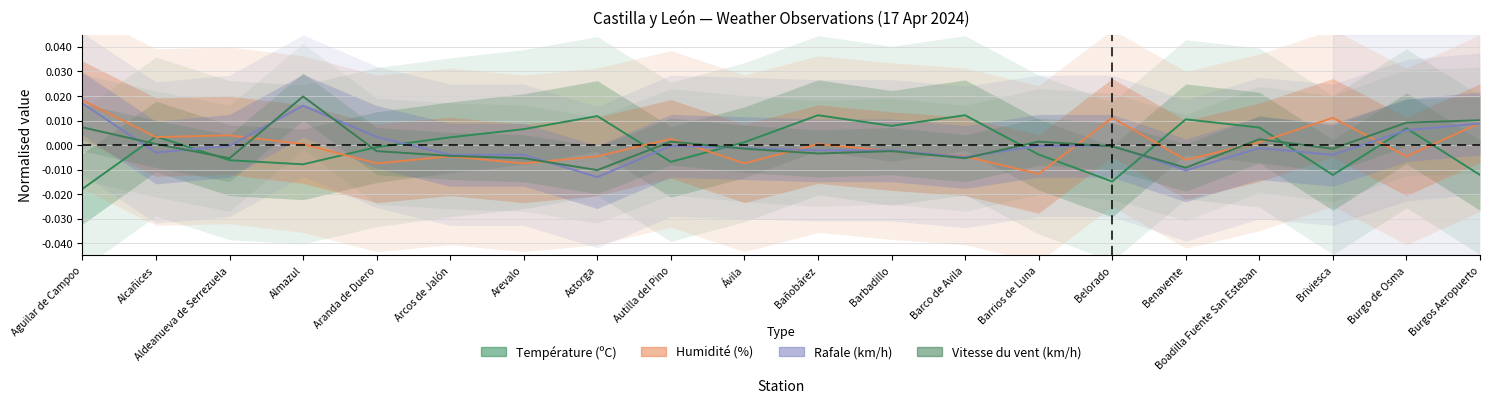

True or false: Température (ºC) has more than 1 interior local peaks.

True